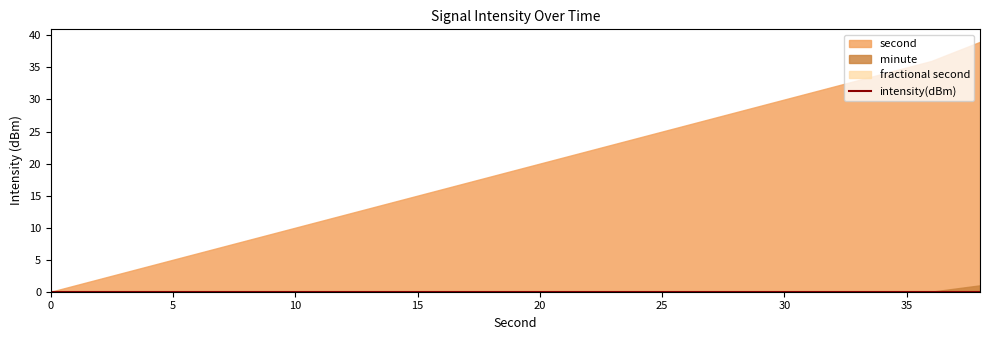

True or false: second and minute intersect in this chart.

False